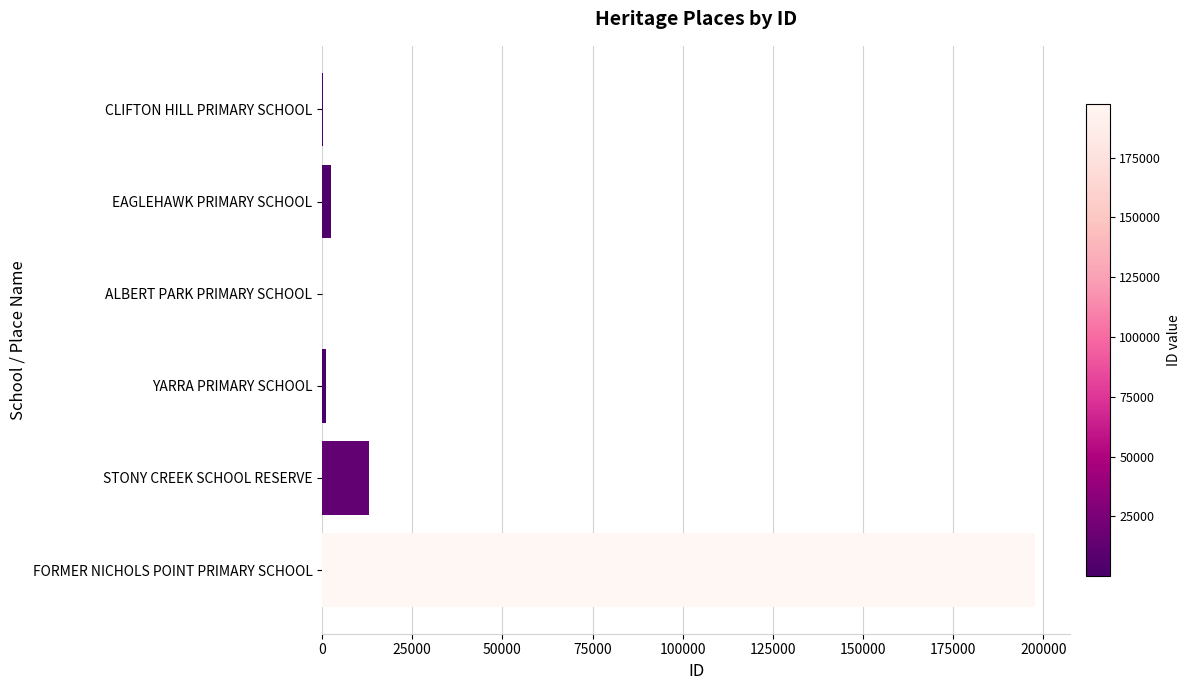

What is the sum of all values?

214425